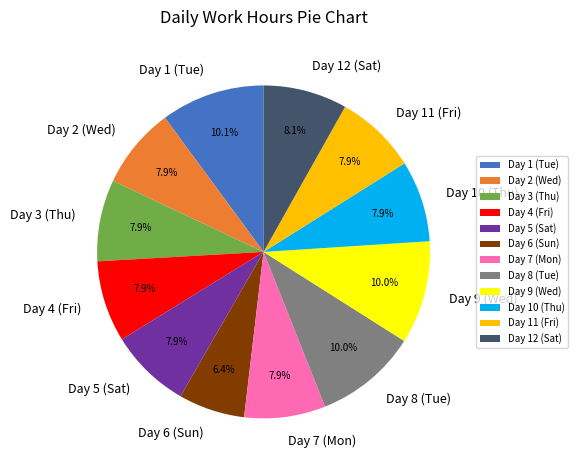

True or false: Day 3 (Thu) accounts for 22% of the total.

False